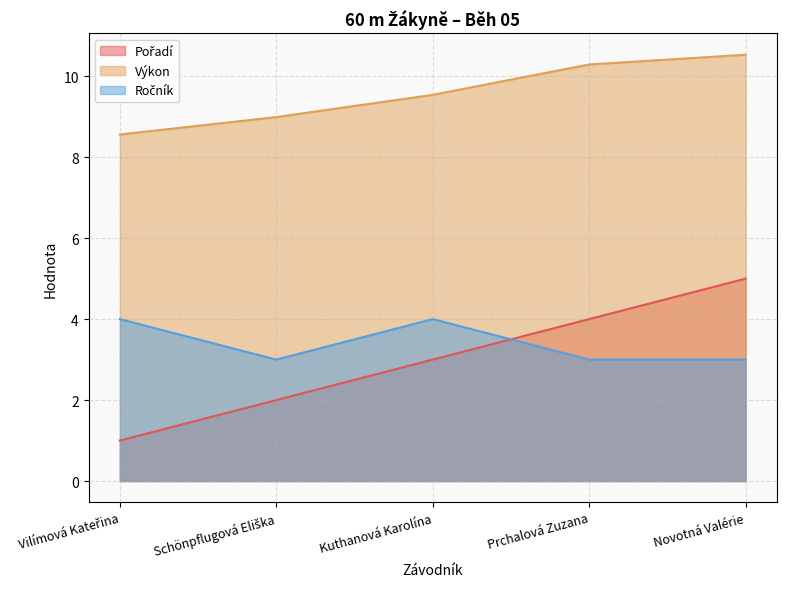

True or false: Ročník has a value of 4.0 at Kuthanová Karolína.

True